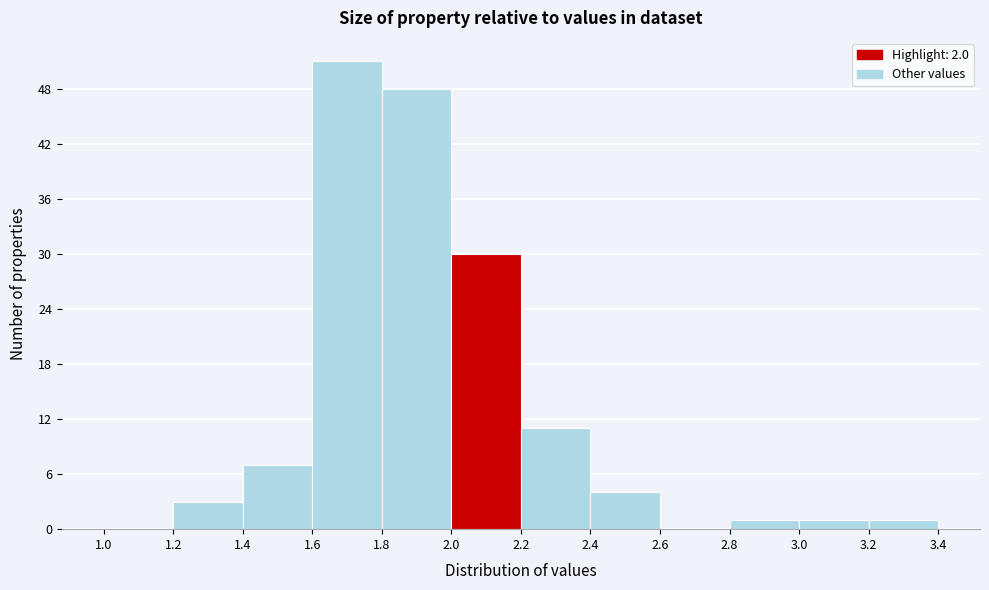

Reading left to right, list every bar in this chart as the range it spans on the x-axis followed by its height. The values are not printed on the chart, so give them approximately, as read against the axis.

1.0 to 1.2: 0
1.2 to 1.4: 3
1.4 to 1.6: 7
1.6 to 1.8: 51
1.8 to 2.0: 48
2.0 to 2.2: 30
2.2 to 2.4: 11
2.4 to 2.6: 4
2.6 to 2.8: 0
2.8 to 3.0: 1
3.0 to 3.2: 1
3.2 to 3.4: 1